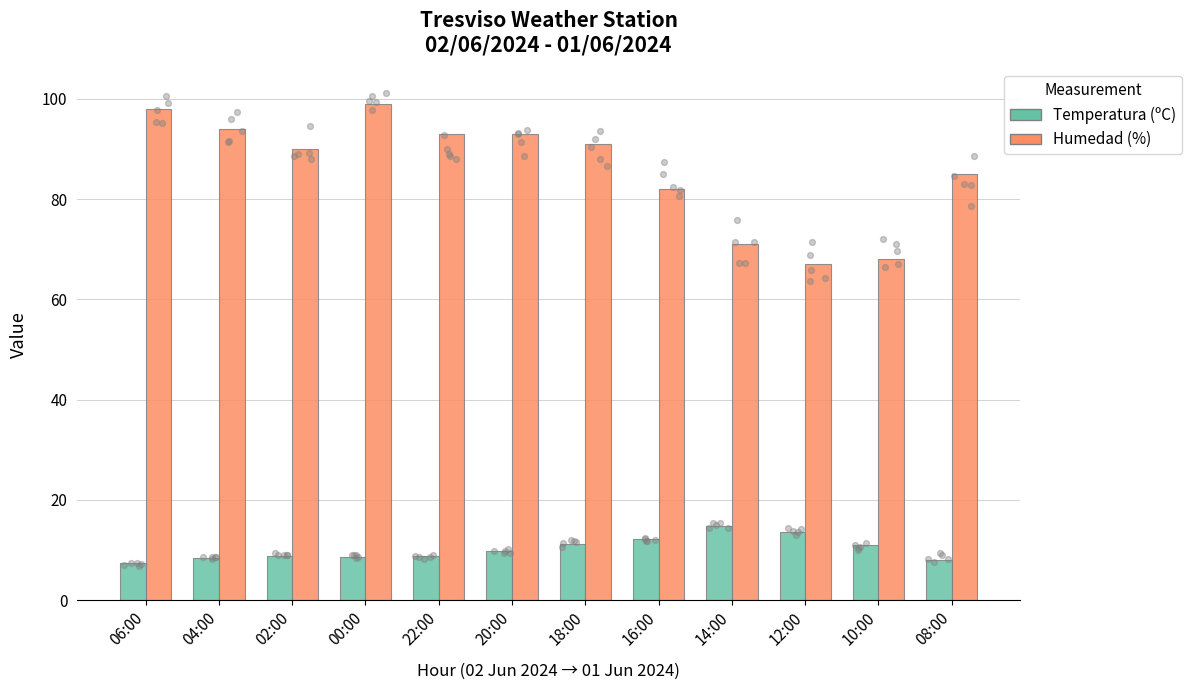

At how many categories does at least one series exceed 91?

5